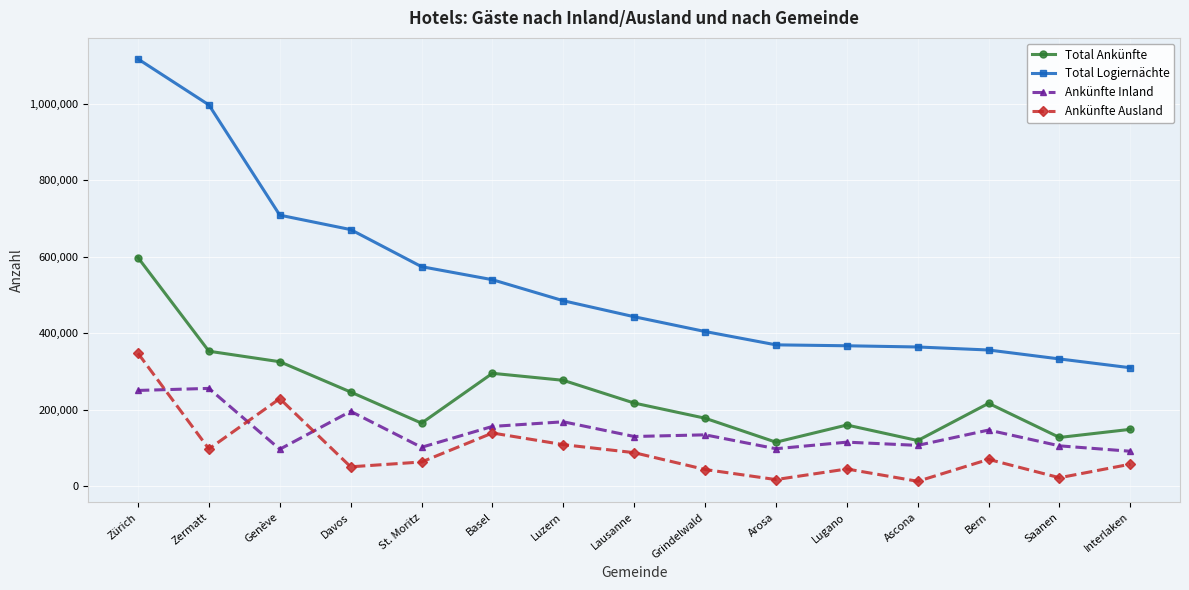

At how many categories does at least one series exceed 1060045?

1